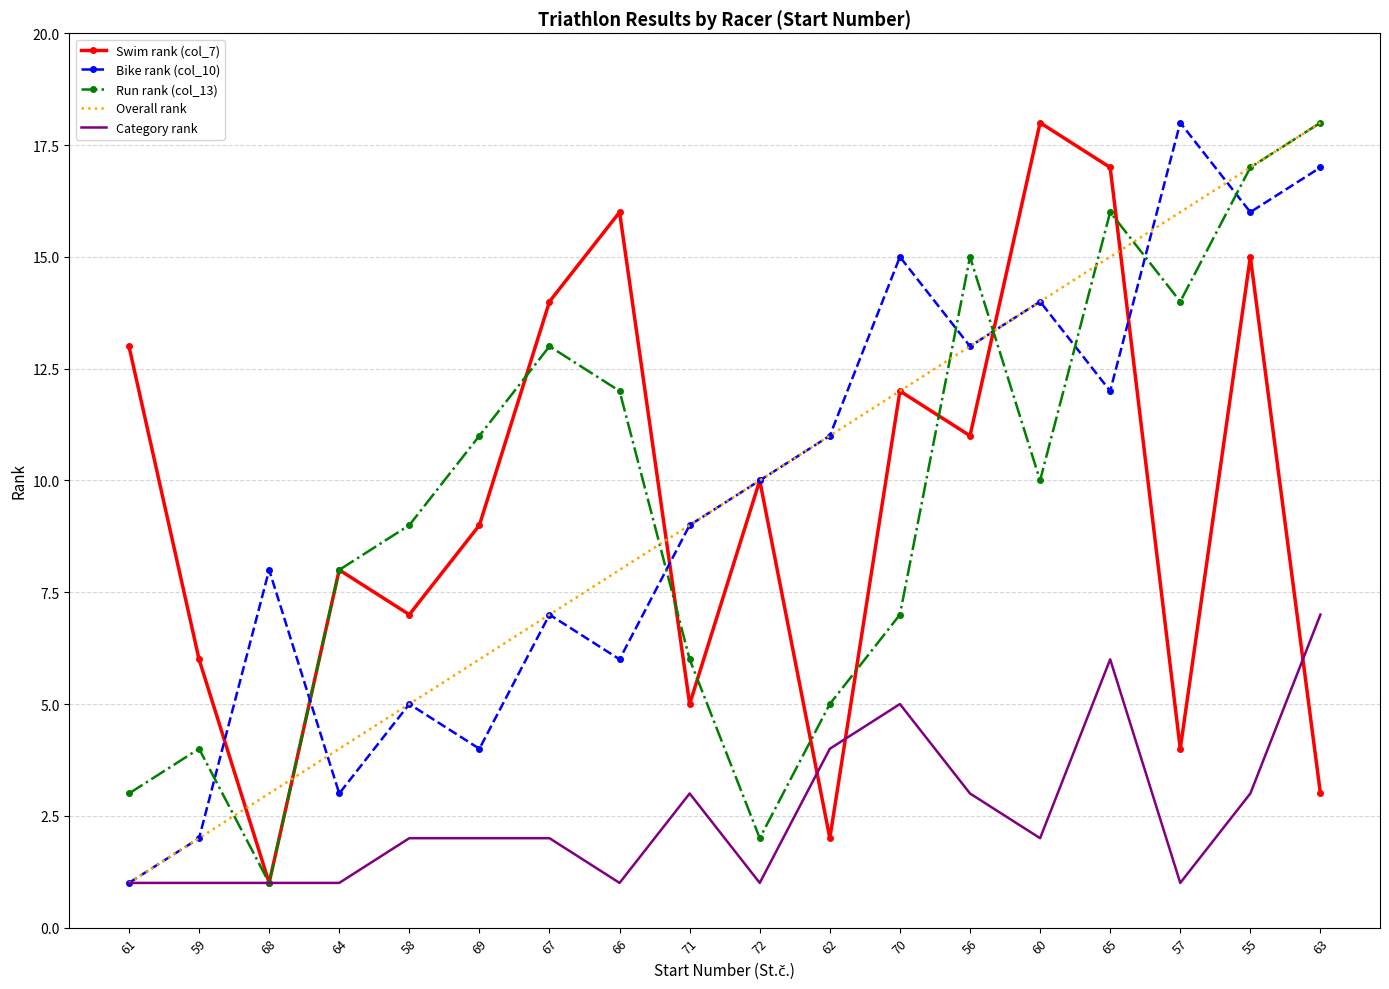

What is the difference between the Run rank (col_13) values at 57 and 66?

2